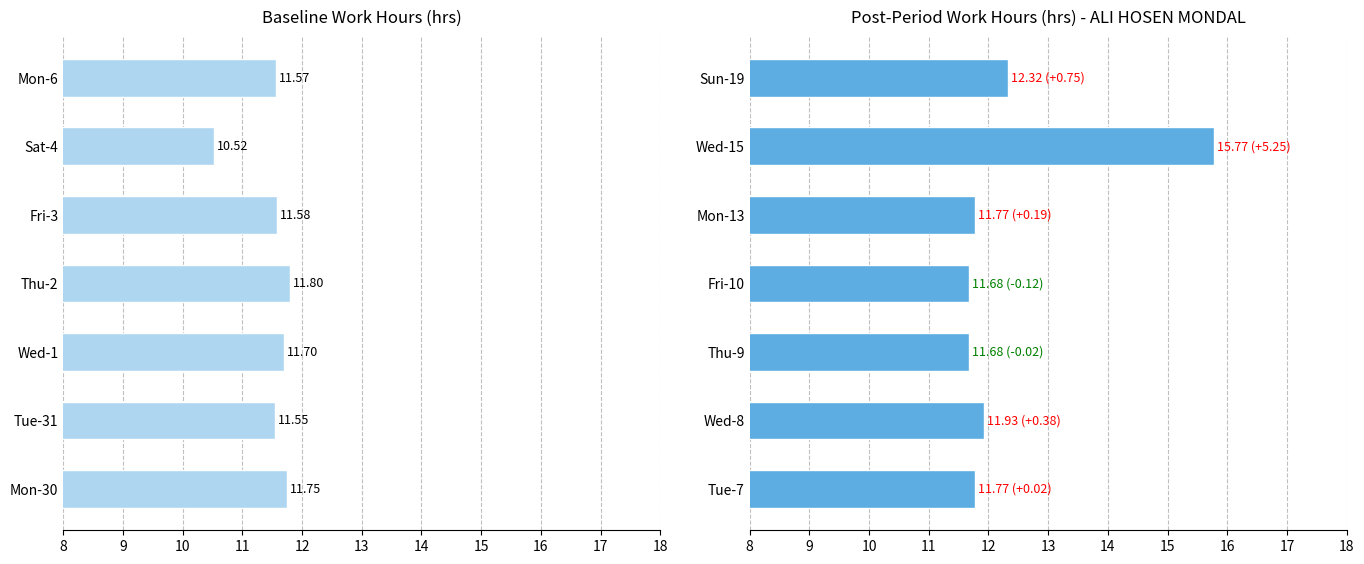

What is the difference between the highest and lowest values at 9?

0.4